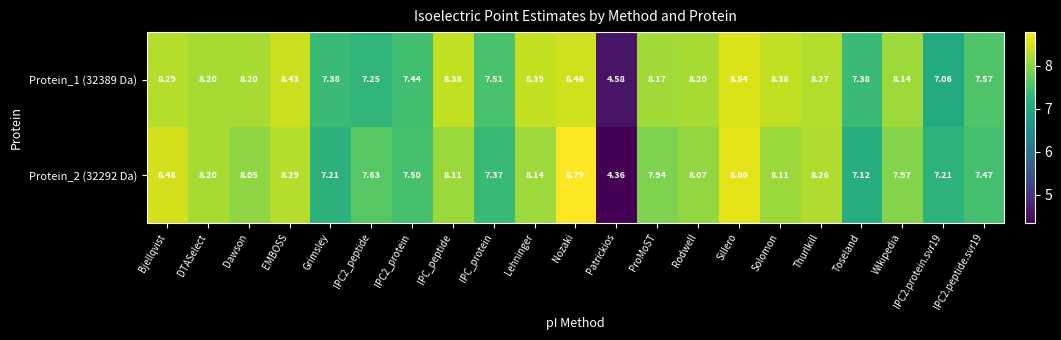

Which category has the lowest value in the Protein_1 (32389 Da) series?

Patrickios